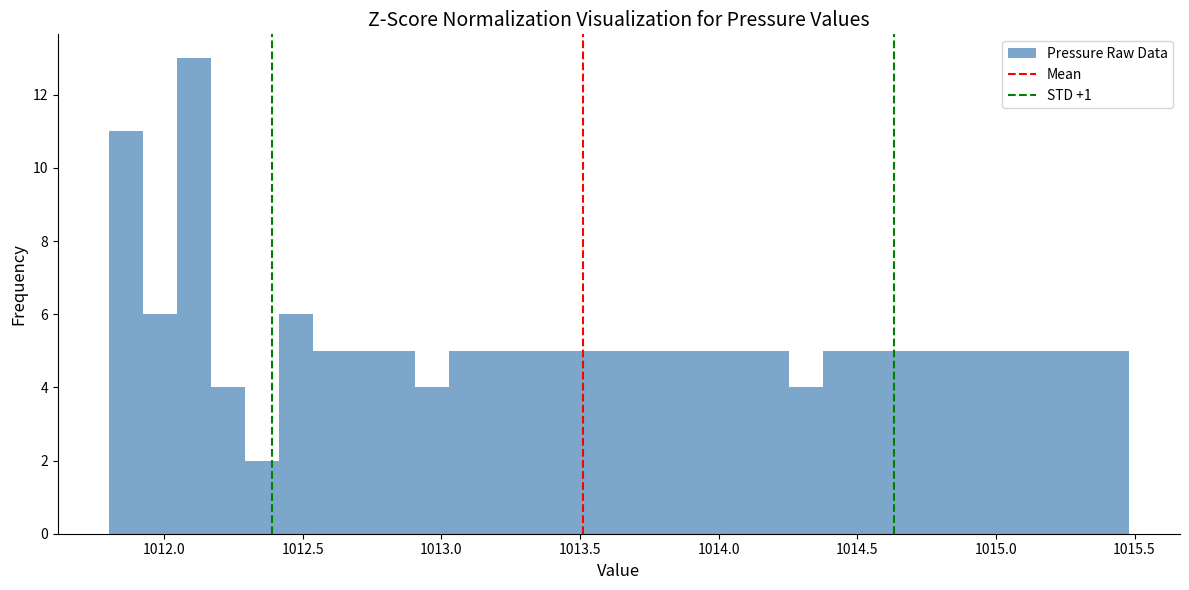

Read against the x-axis, roughly where is the centre of the tallest bar?

1012.10